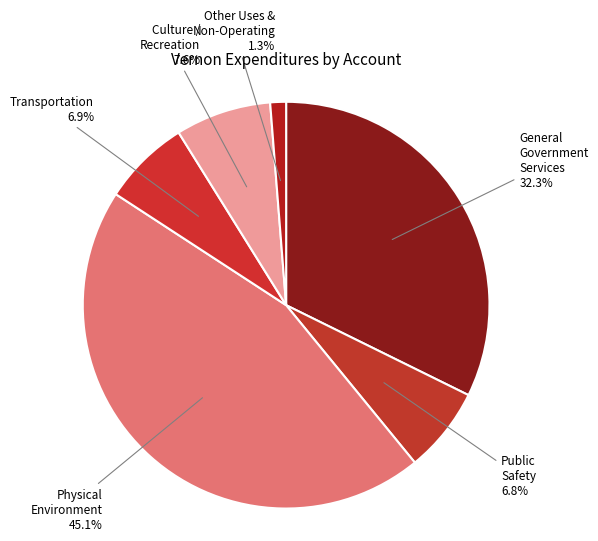

What is the smallest slice in the pie chart?

Other Uses and Non-Operating